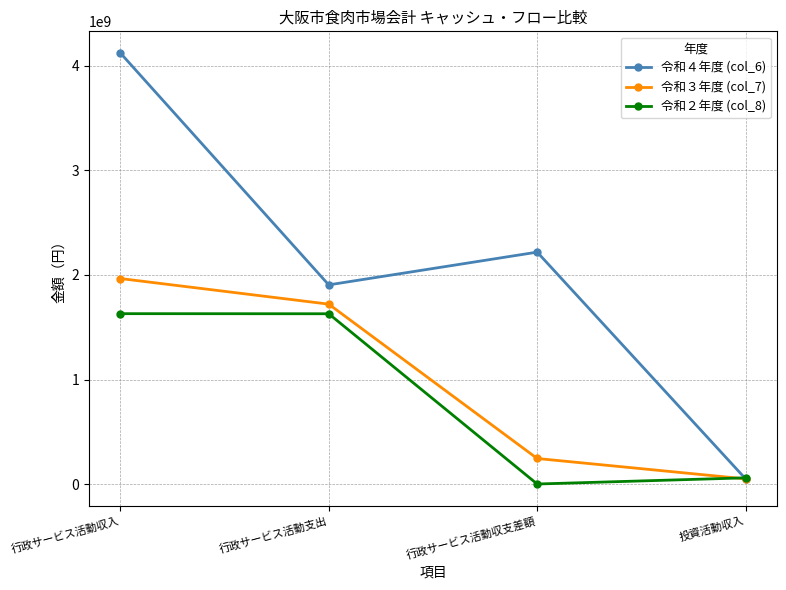

What is the average value of the 令和４年度 (col_6) series?

2074185934